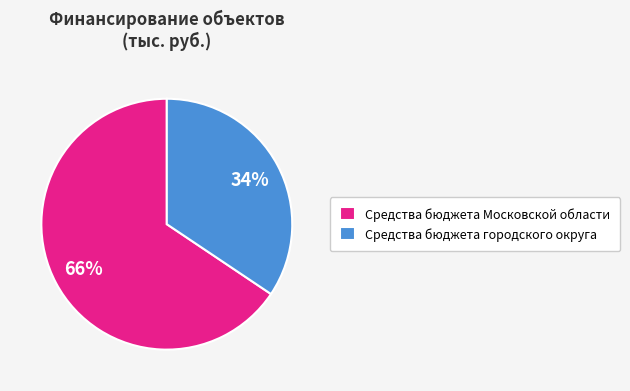

The Средства бюджета Московской области slice represents 75% of the pie. True or false?

False